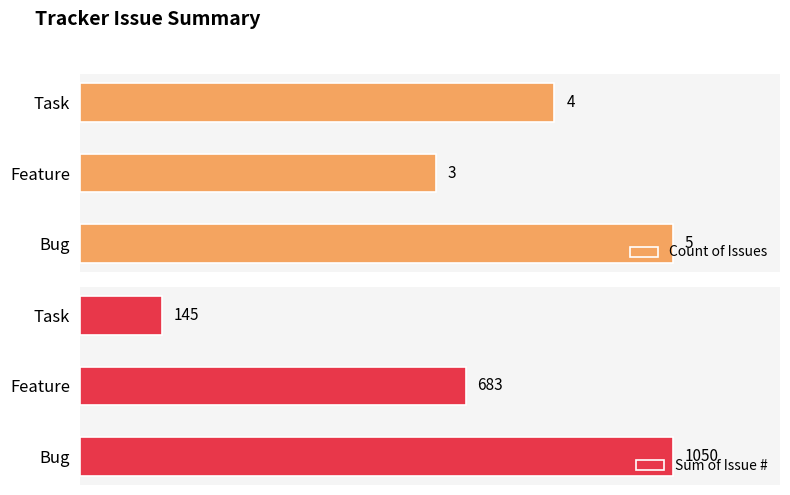

What is the difference between the maximum and minimum values in the Sum of Issue # series?

905